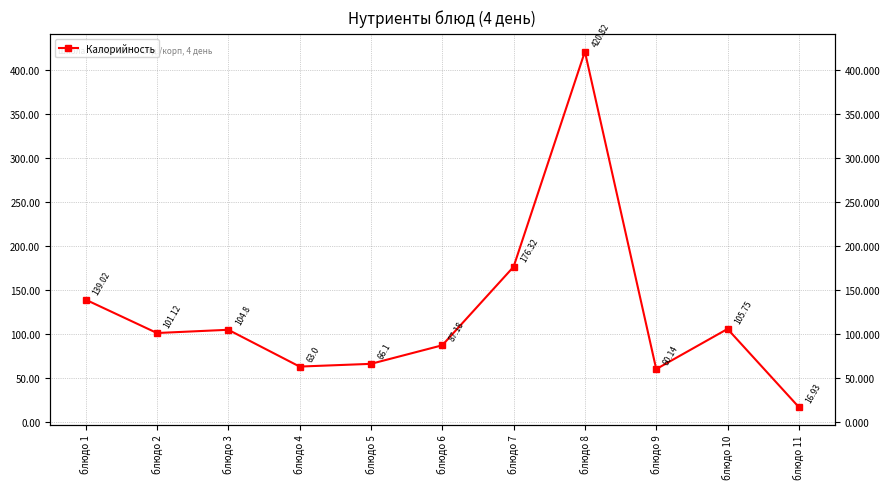

What is the difference between the maximum and minimum values?

403.9